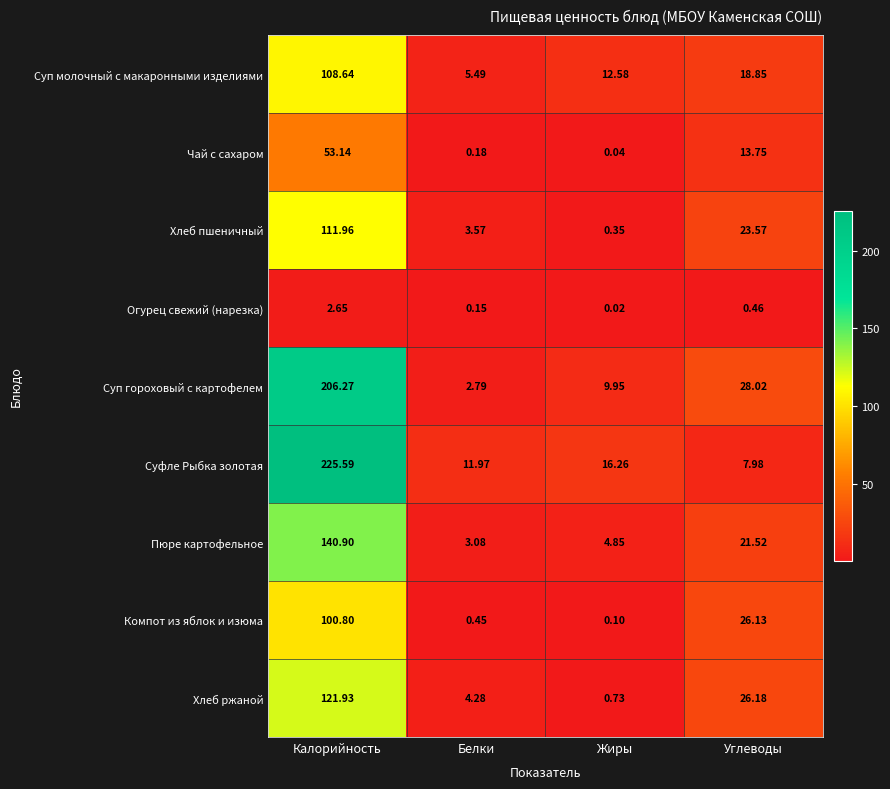

At which label is Чай с сахаром closest to 26?

Углеводы